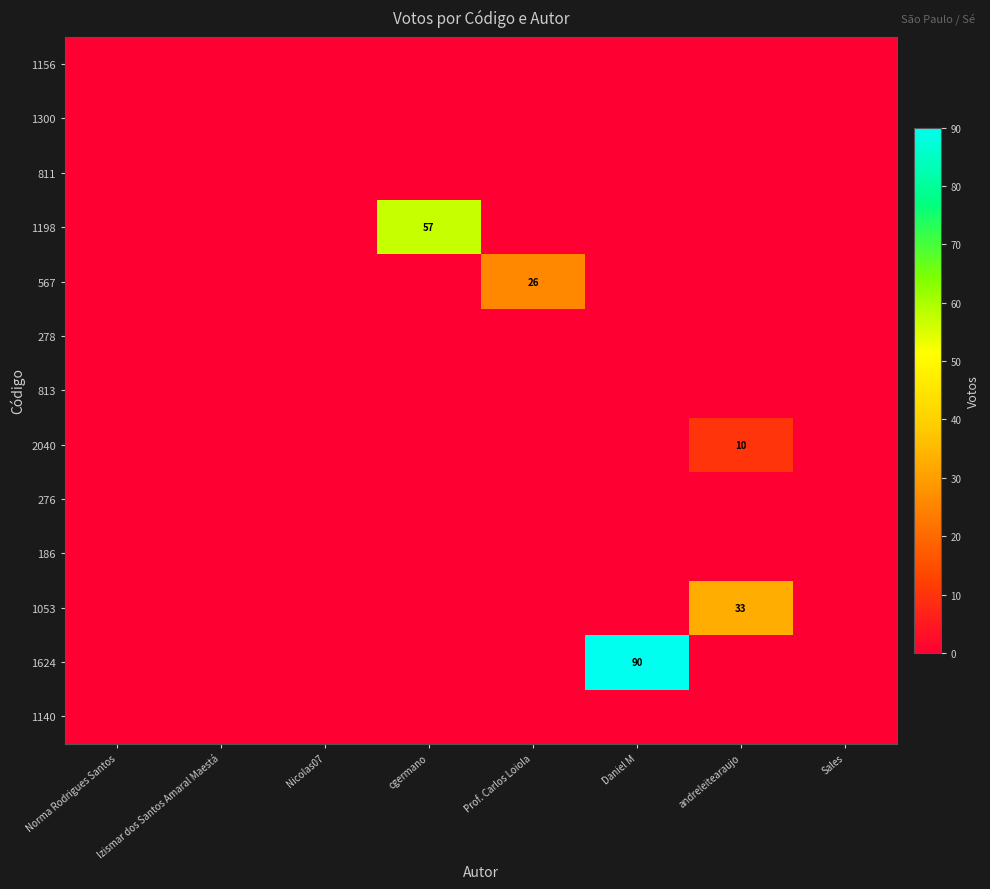

Between cgermano and andreleitearaujo, which series saw the biggest shift?

1198